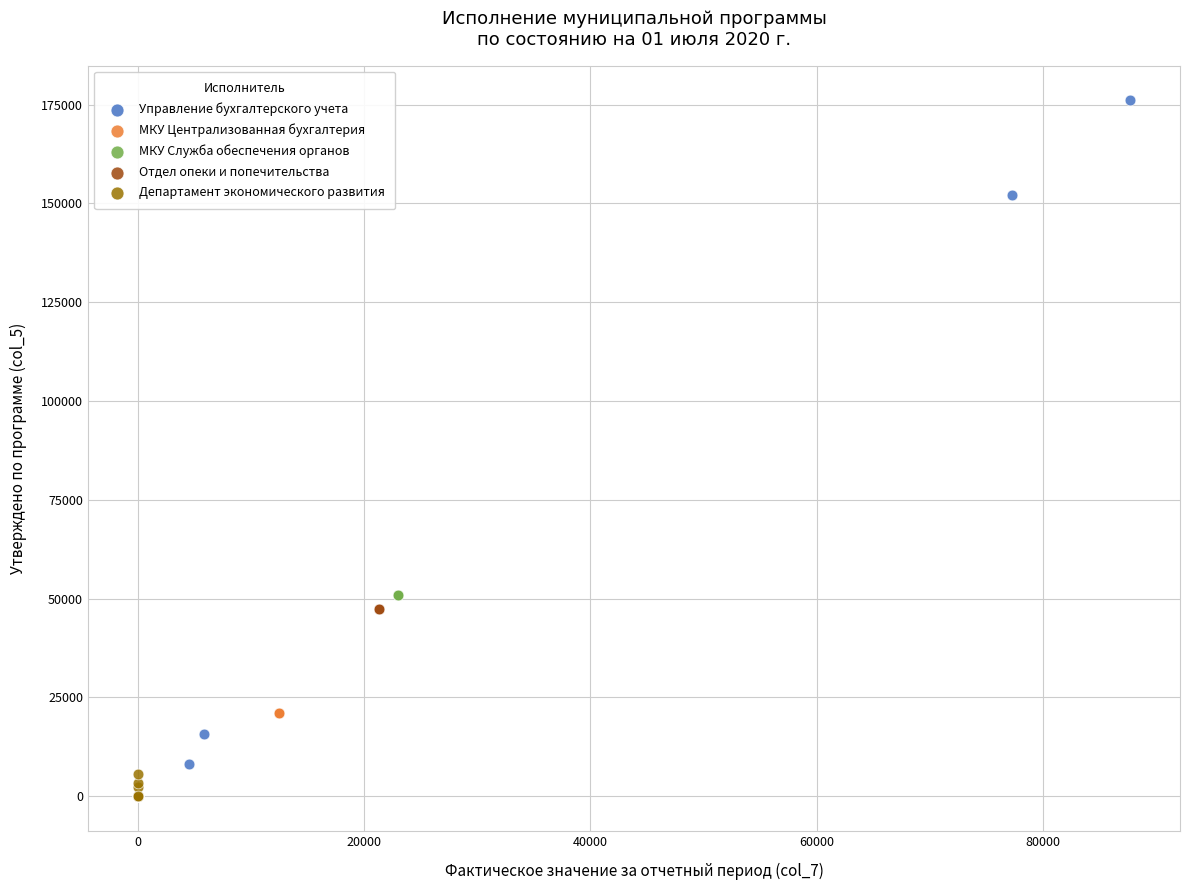

Which series contains the highest Y value?

Управление бухгалтерского учета